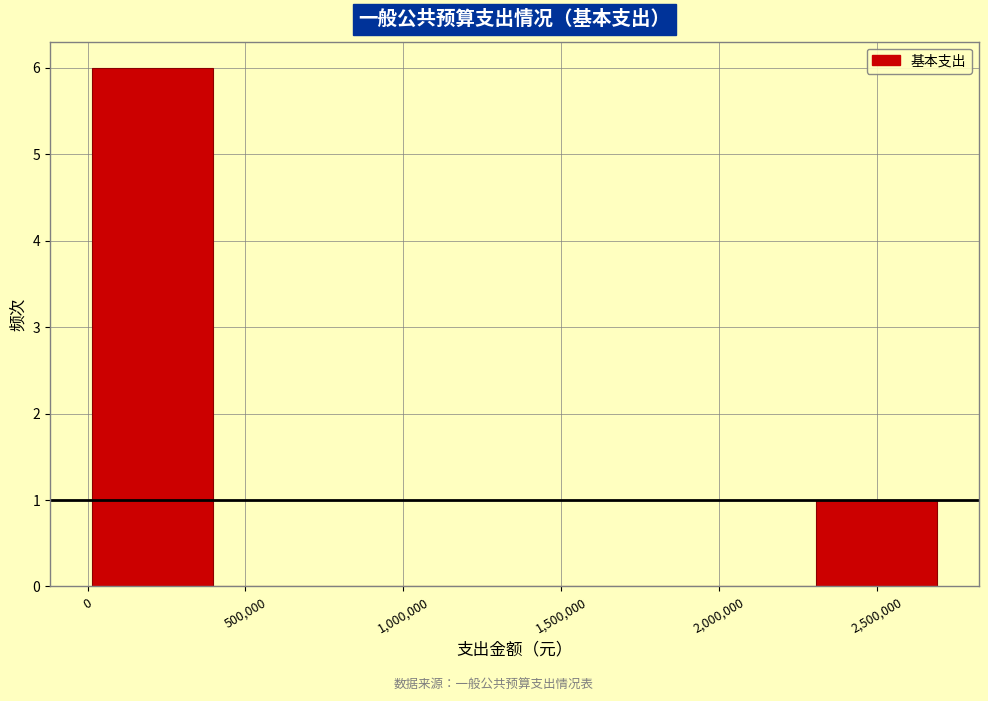

Over which range of the x-axis is the bar tallest?

0 to 400000